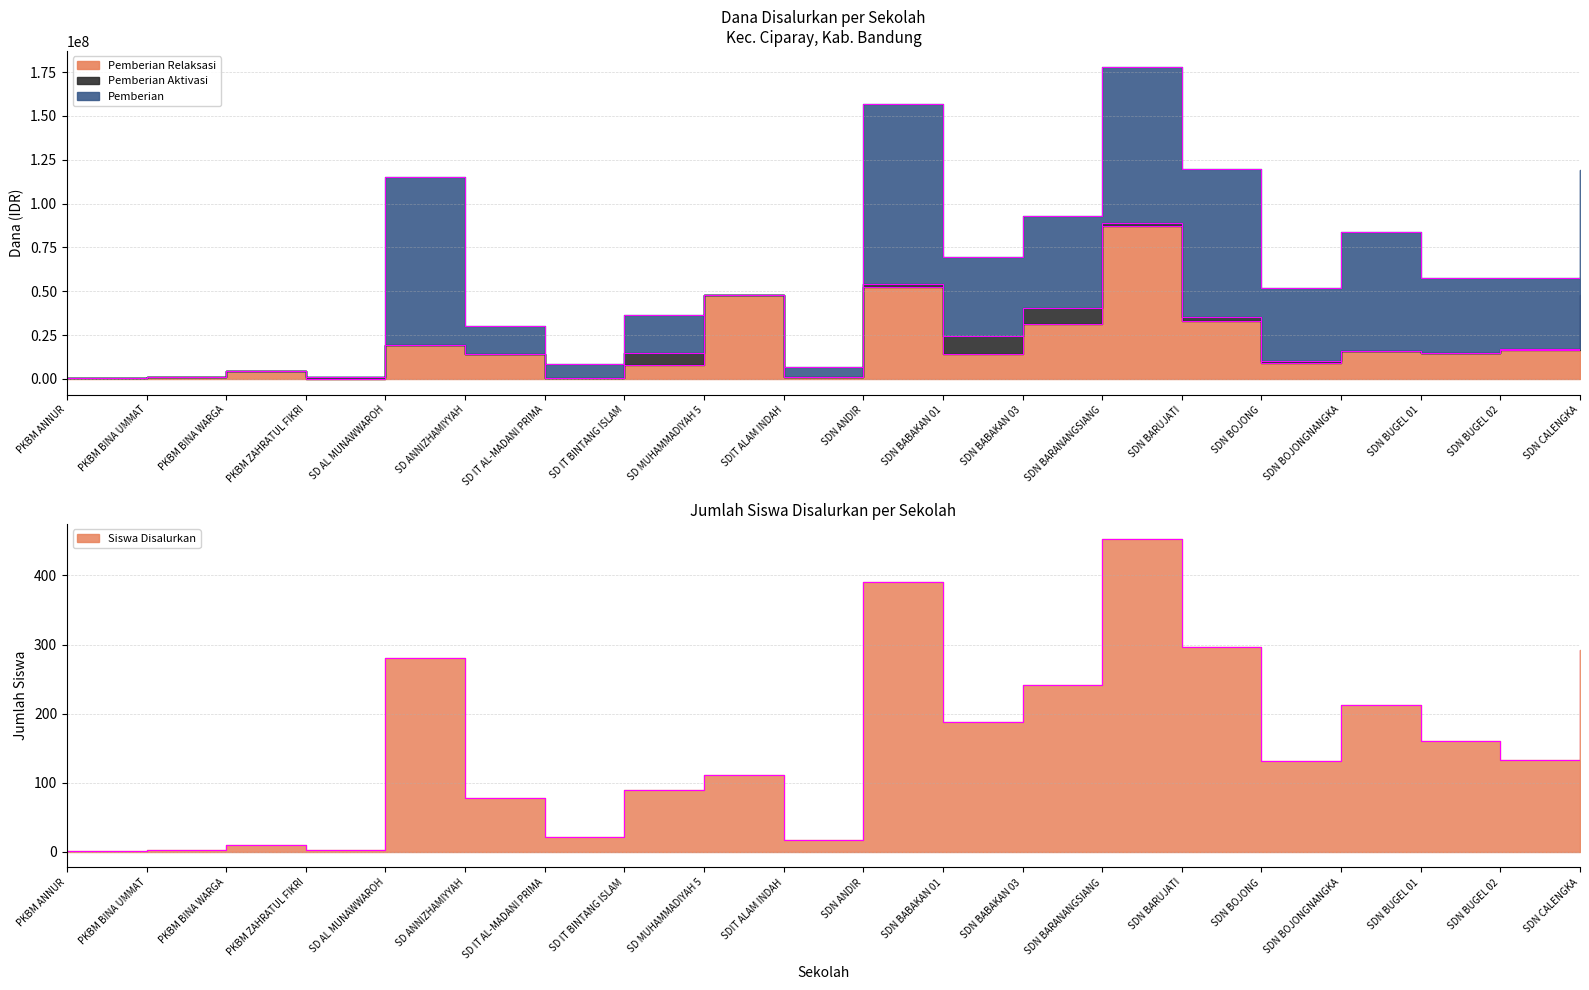

Where is the first local minimum for Inferred (Siswa)?

PKBM ZAHRATUL FIKRI